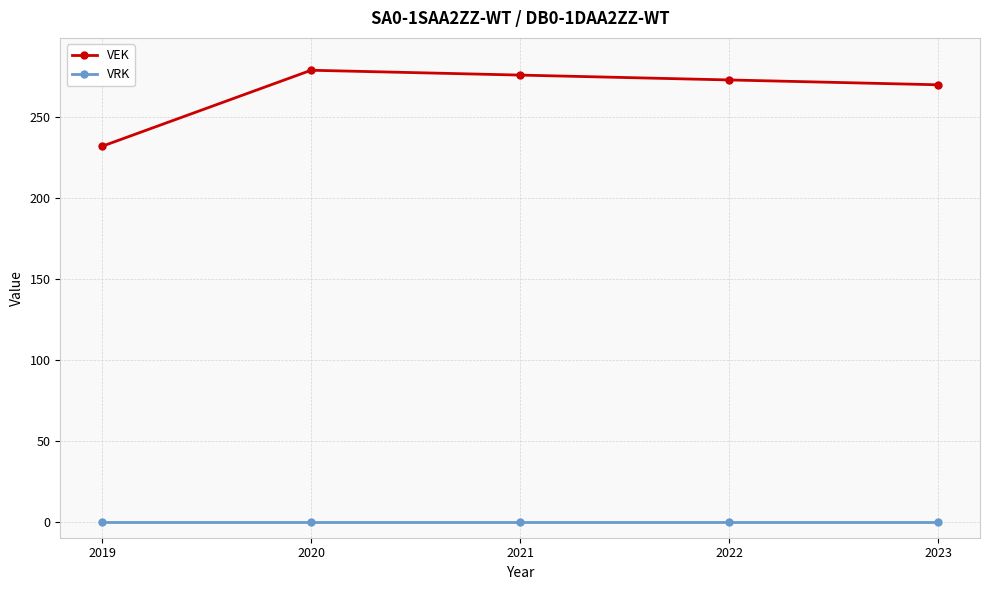

What is the difference between the highest and lowest values at 2020?

279